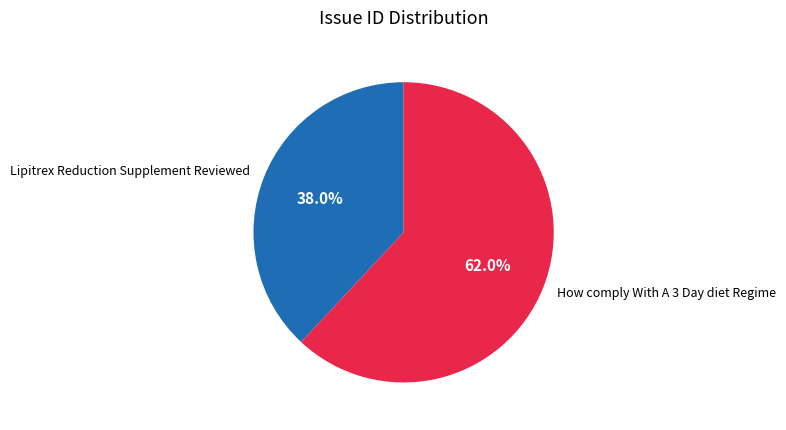

Count the number of slices in the pie.

2